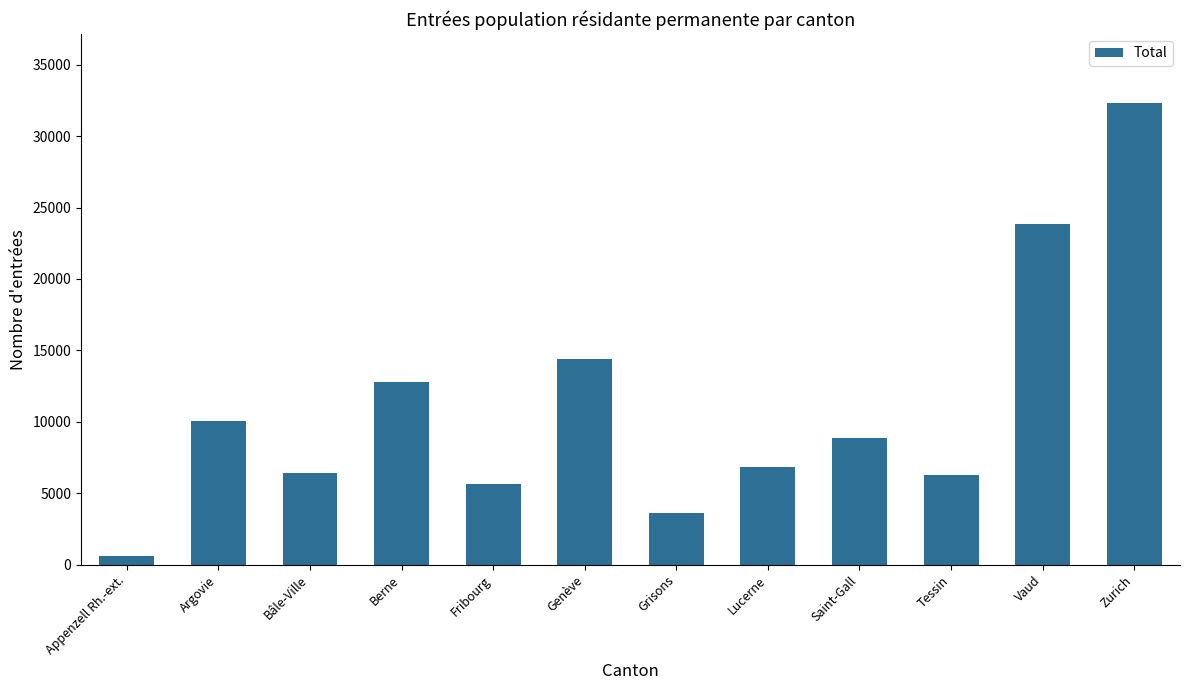

Is it true that the value at Grisons is 3632?

True